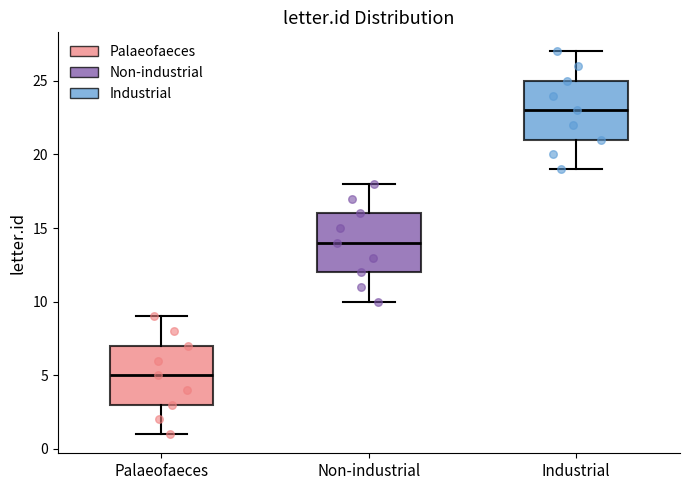

Reading left to right, read every box against the y-axis: the position of its median line, the range the box covers, and the ends of its whiskers. The values are not printed on the chart, so give them approximately, as read against the axis.

Palaeofaeces: median 5, box 3 to 7, whiskers 1 to 9
Non-industrial: median 14, box 12 to 16, whiskers 10 to 18
Industrial: median 23, box 21 to 25, whiskers 19 to 27